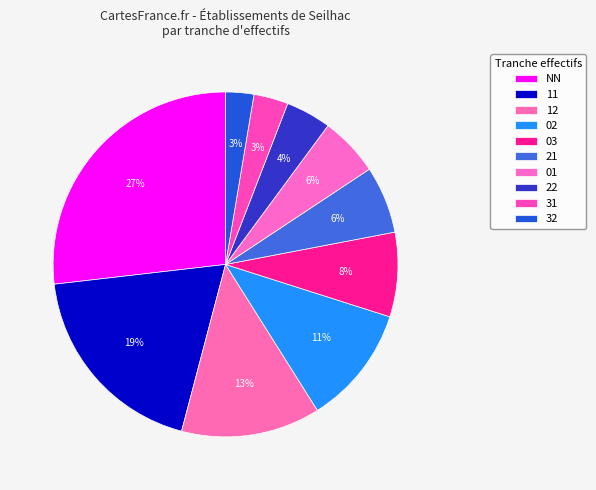

Between 02 and 11, which is larger?

11